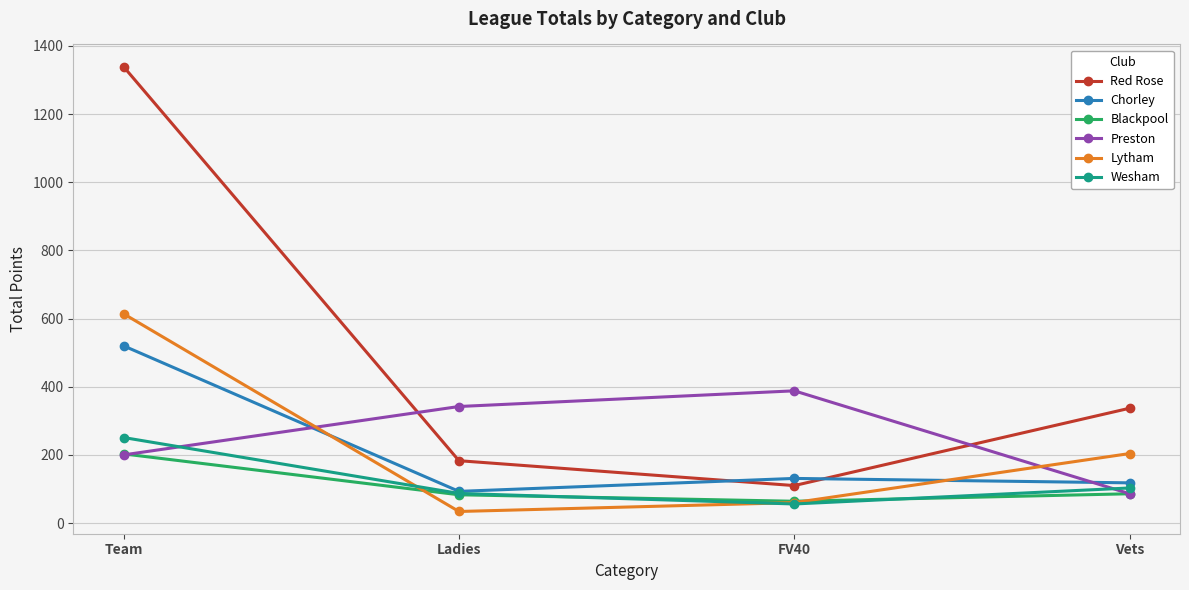

What is the highest value of the Blackpool series?

203